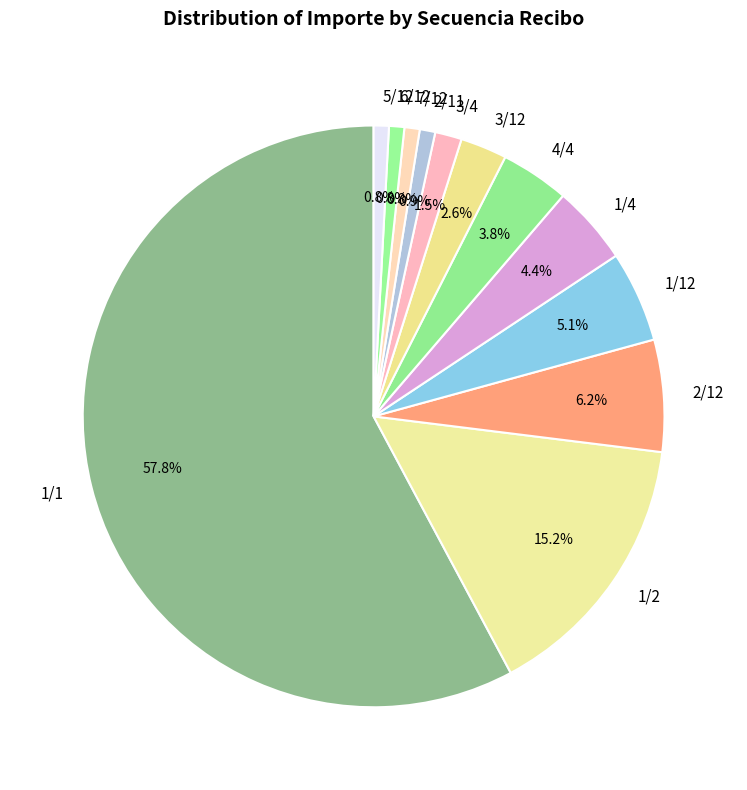

How much of the chart is everything except 1/2?

84.8%